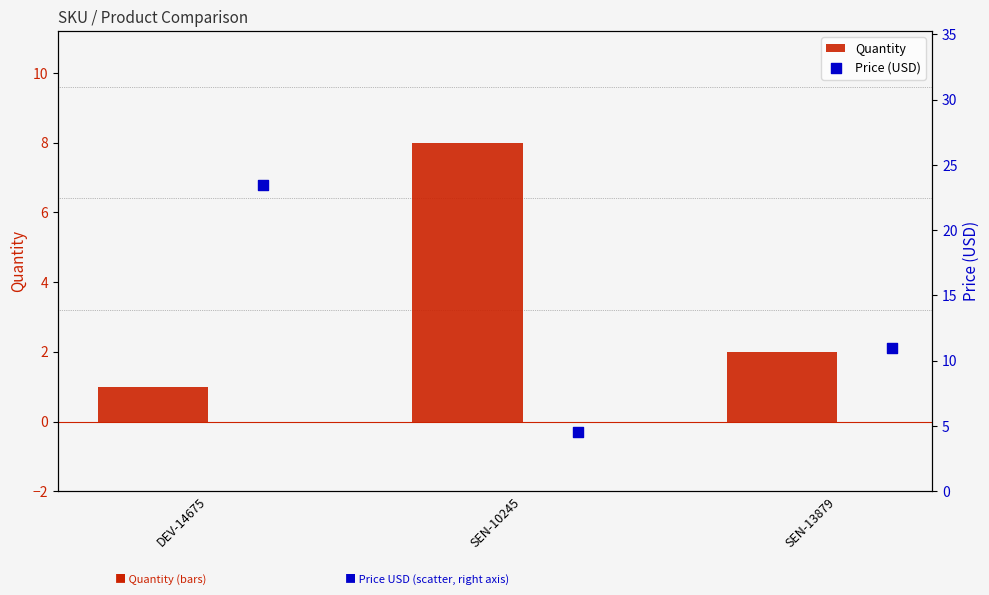

Which series reaches the maximum Y coordinate?

Price (USD)